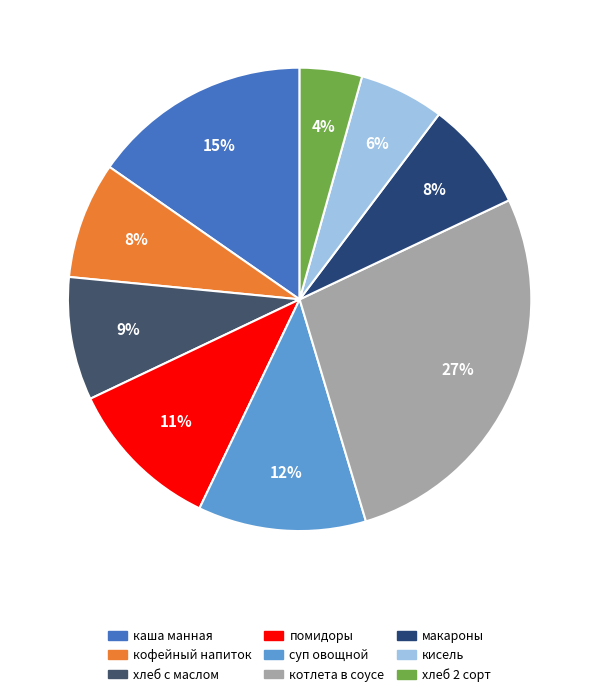

Is there a majority slice in this chart?

No